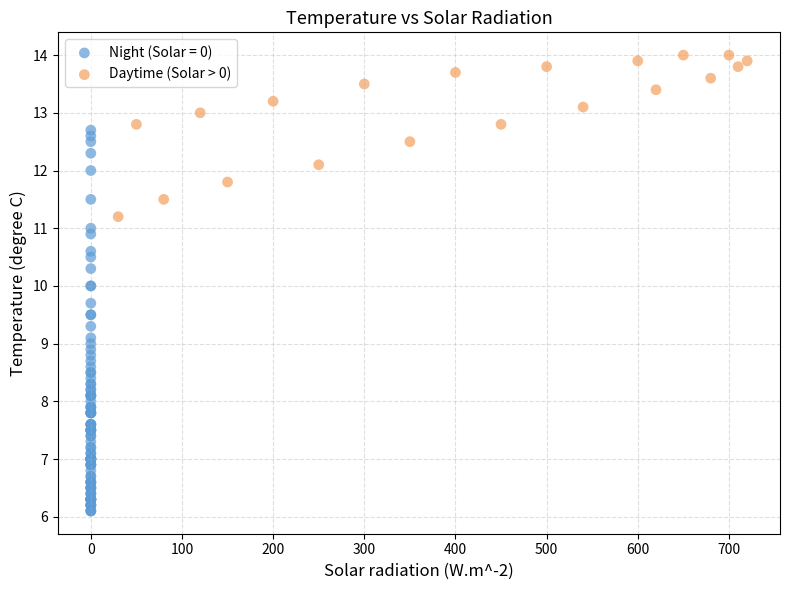

Which series has the widest spread of Y values?

Night (Solar = 0)